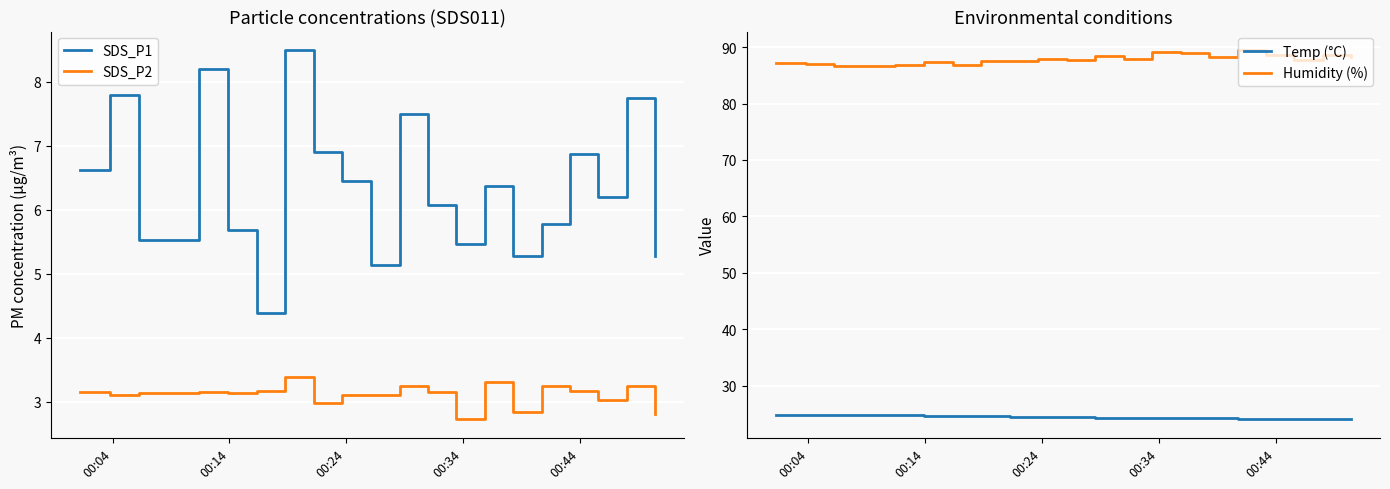

True or false: SDS_P2 and SDS_P1 cross at least once.

False